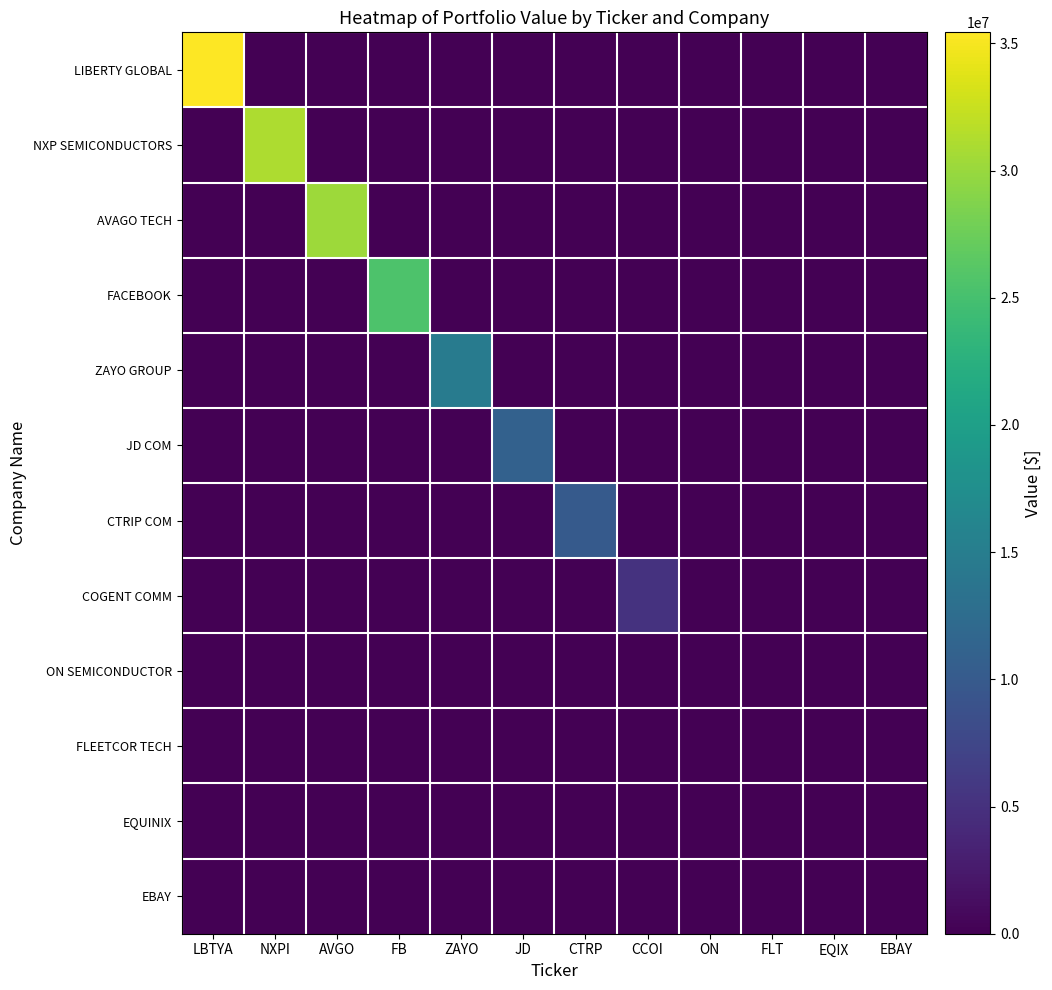

What is the greatest value displayed?

35437000